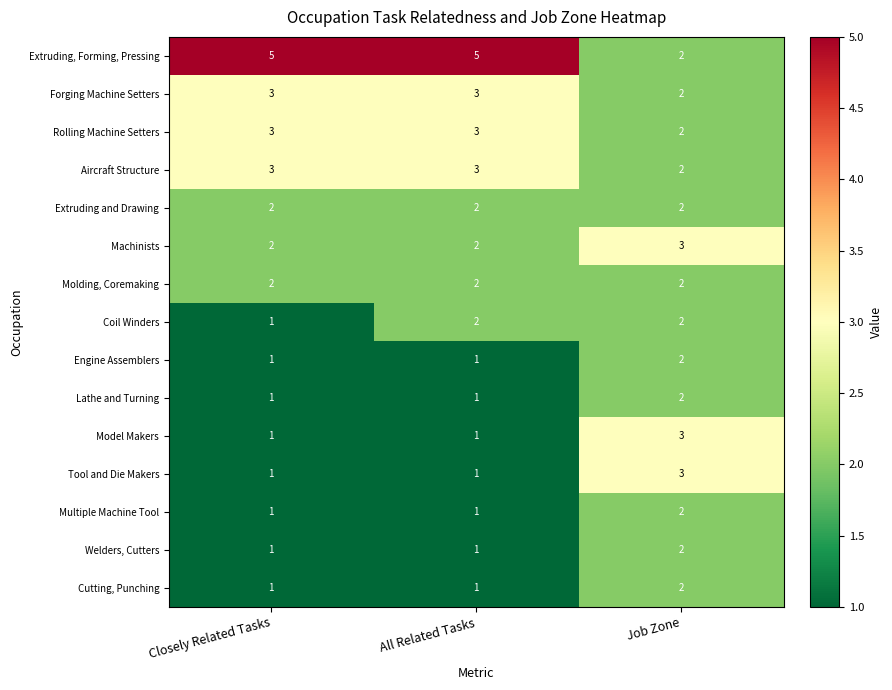

At which category is the sum across all series the highest?

Job Zone